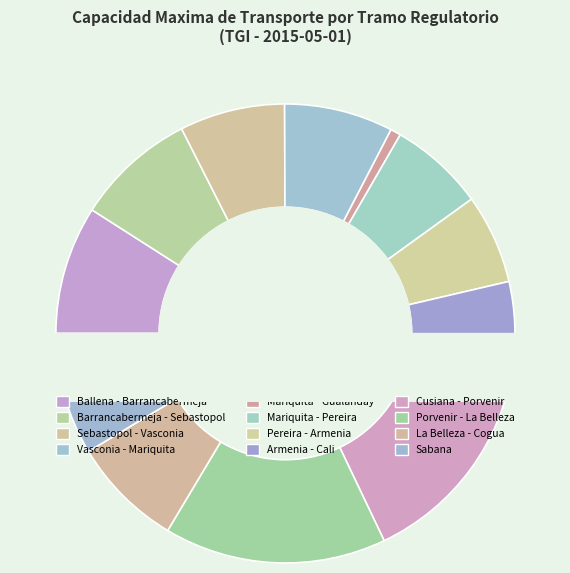

Rank the categories by value from highest to lowest.

Cusiana - Porvenir, Porvenir - La Belleza, Ballena - Barrancabermeja, Sabana, Barrancabermeja - Sebastopol, La Belleza - Cogua, Vasconia - Mariquita, Sebastopol - Vasconia, Mariquita - Pereira, Pereira - Armenia, Armenia - Cali, Mariquita - Gualanday